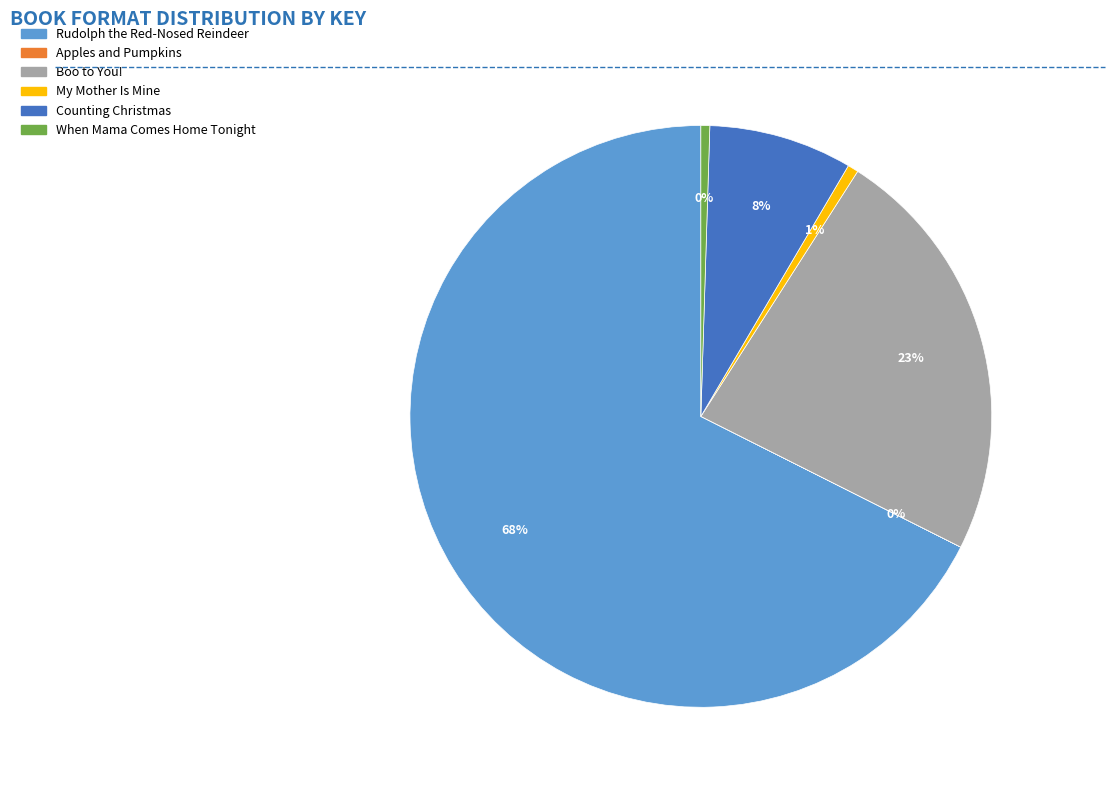

True or false: Rudolph the Red-Nosed Reindeer accounts for 68% of the total.

True